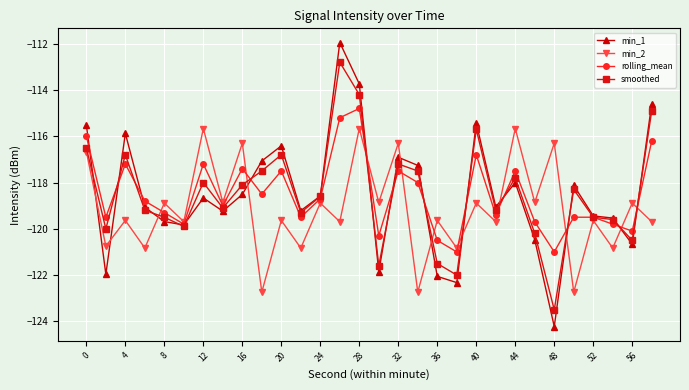

True or false: min_2 and min_1 intersect in this chart.

True